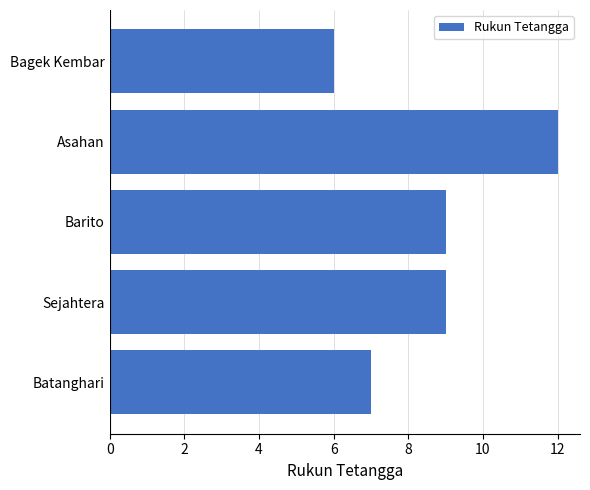

What is the difference between the maximum and second lowest values?

5